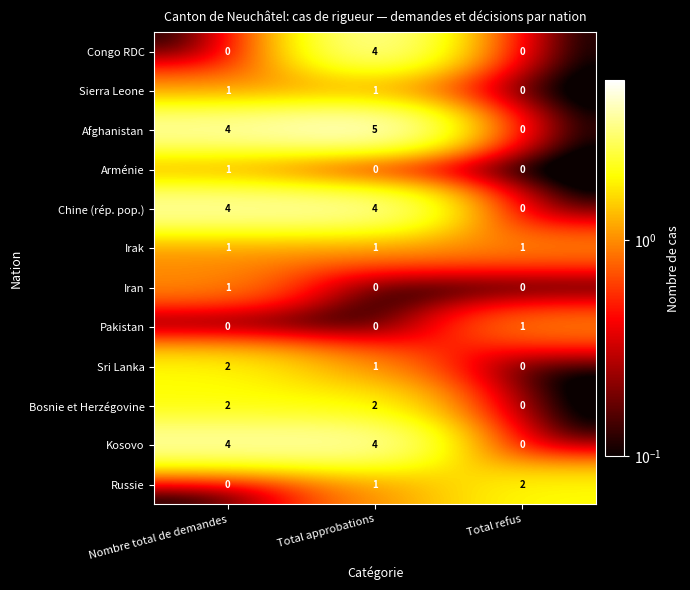

The value of Congo RDC at Total approbations is 4. True or false?

True